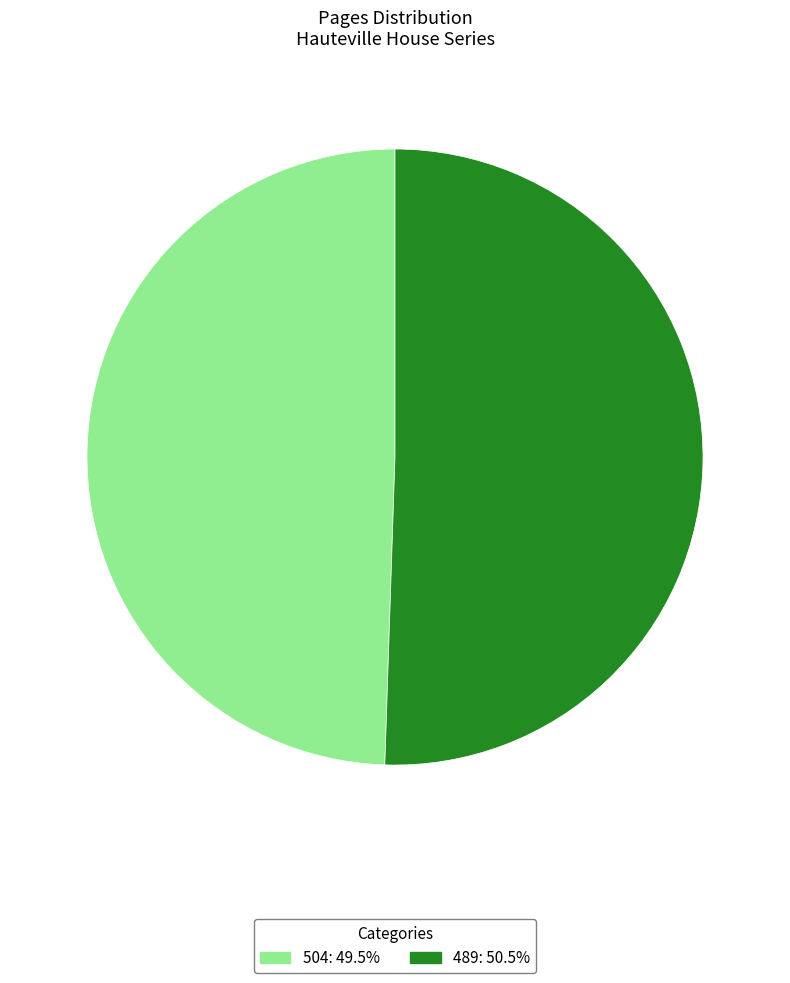

Is 489 the majority of the pie?

Yes